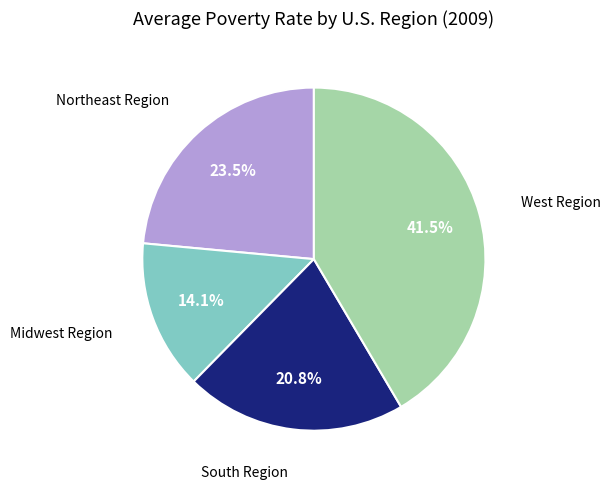

How many slices are in this pie chart?

4